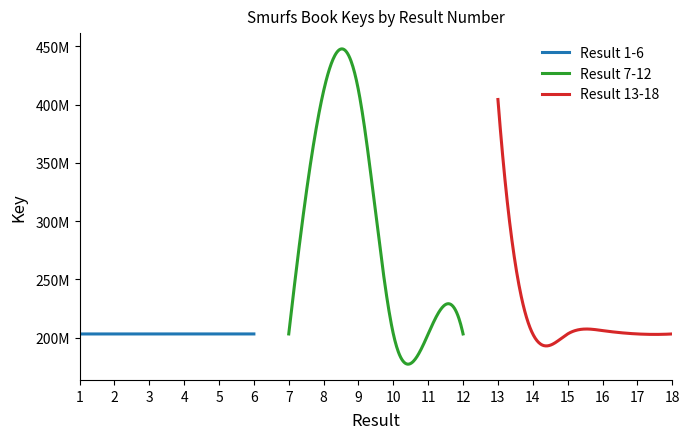

What is the difference between the maximum and minimum values in the Result 13-18 series?

201110452